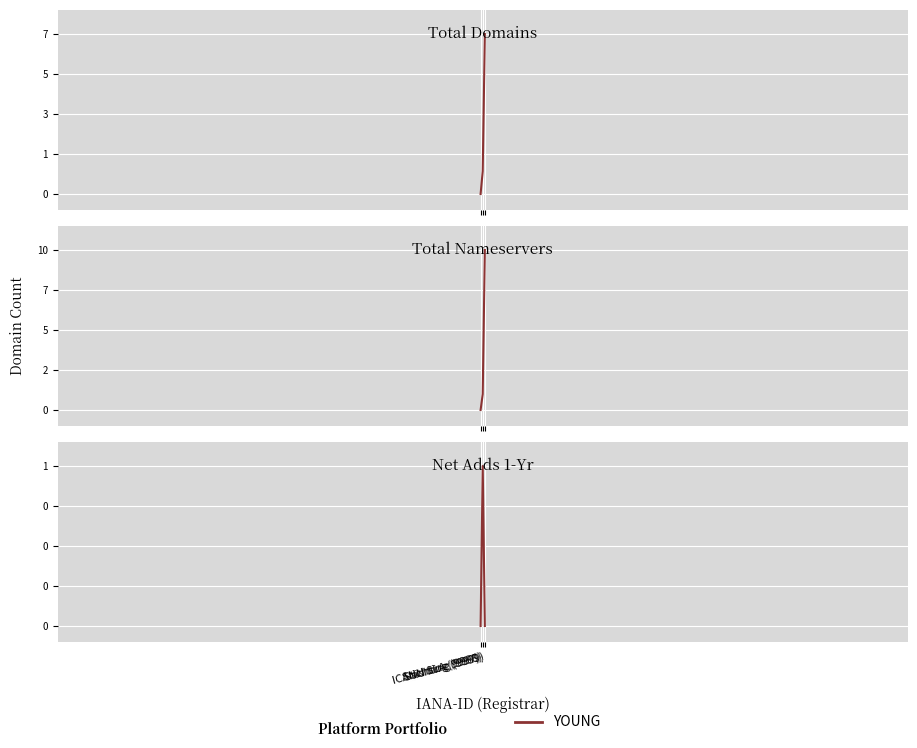

Rank the categories by value from highest to lowest.

Stichting (9998), Stichting (9999), ICANN SLA (9997)